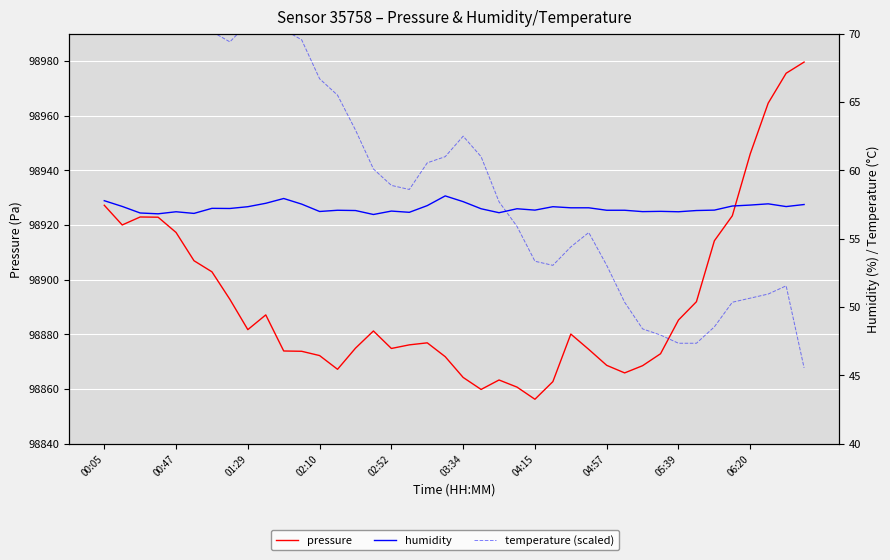

The value of temperature (scaled) at 31 is 48.0. True or false?

True